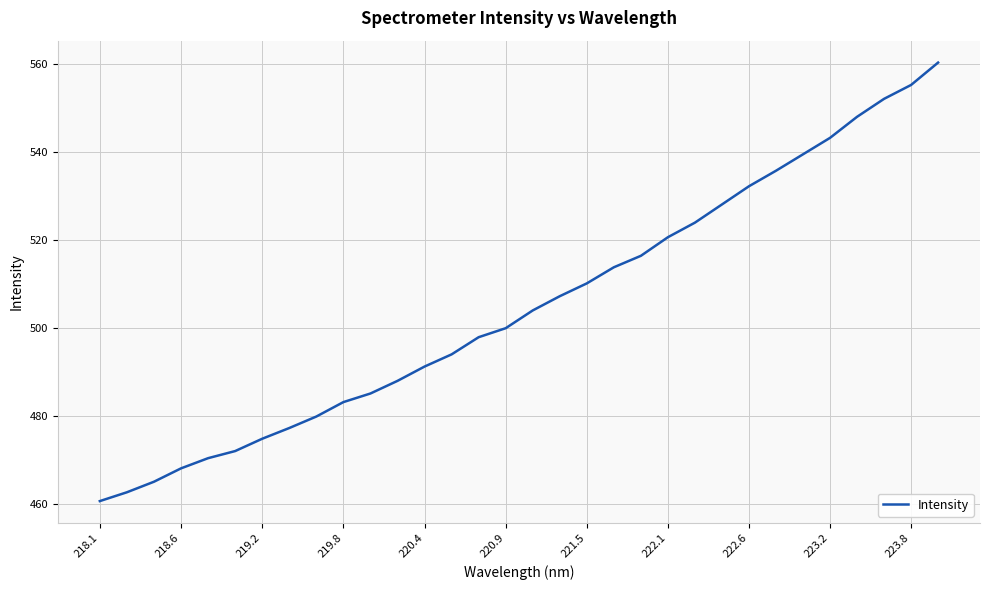

What is the difference between the maximum and minimum values?

99.7